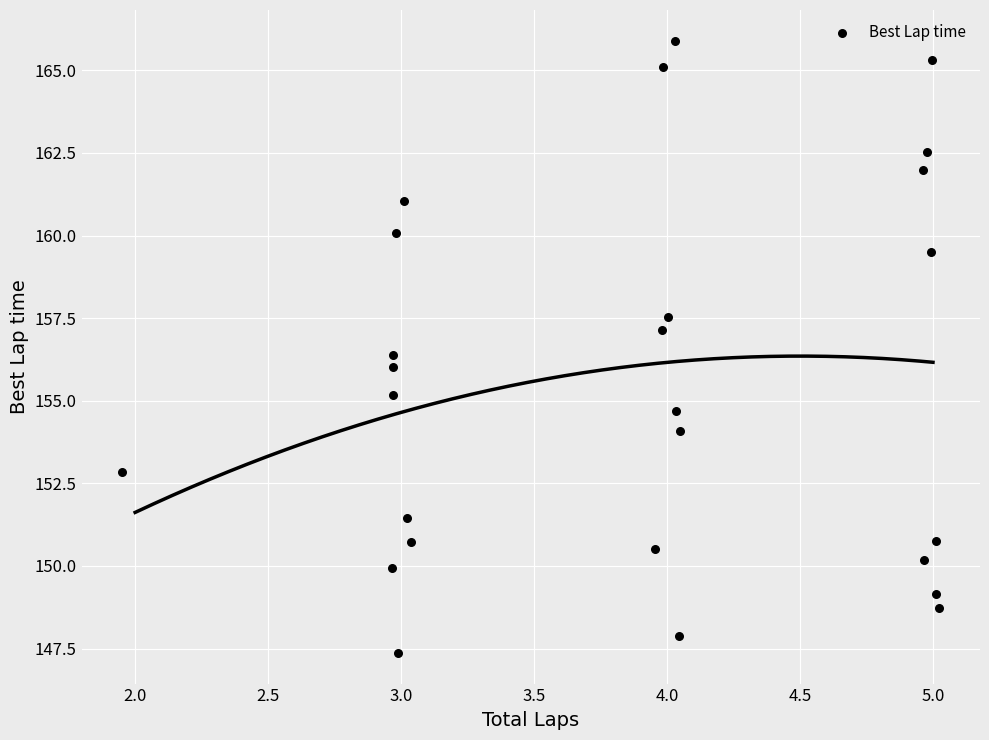

What is the range of X values (max minus min)?

3.1